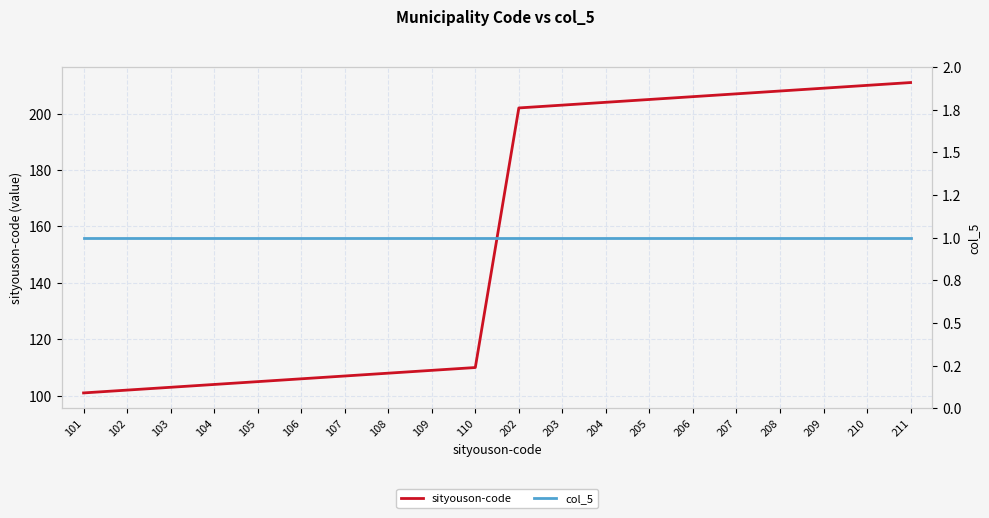

Is it true that sityouson-code equals 211 at 211?

True